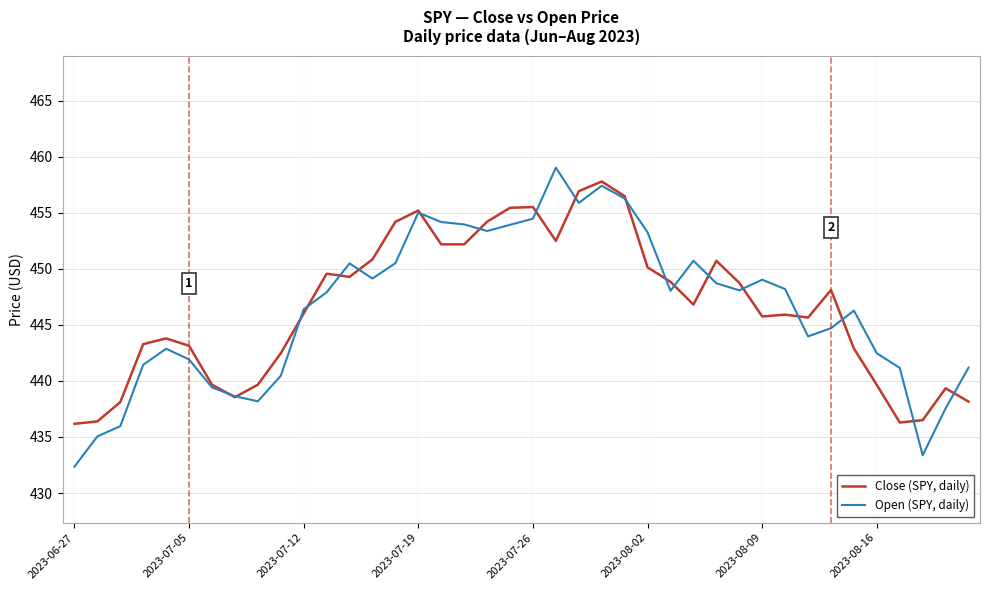

Does the chart have visible grid lines?

Yes